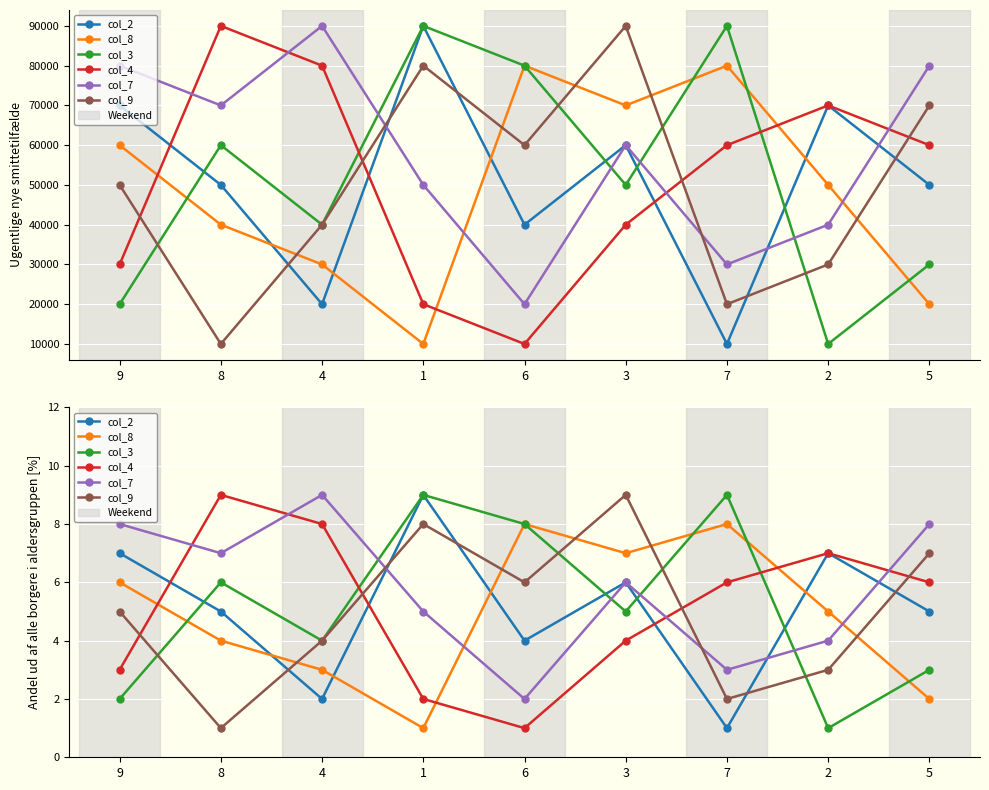

True or false: col_4 has more than 0 points higher than both neighbors.

True